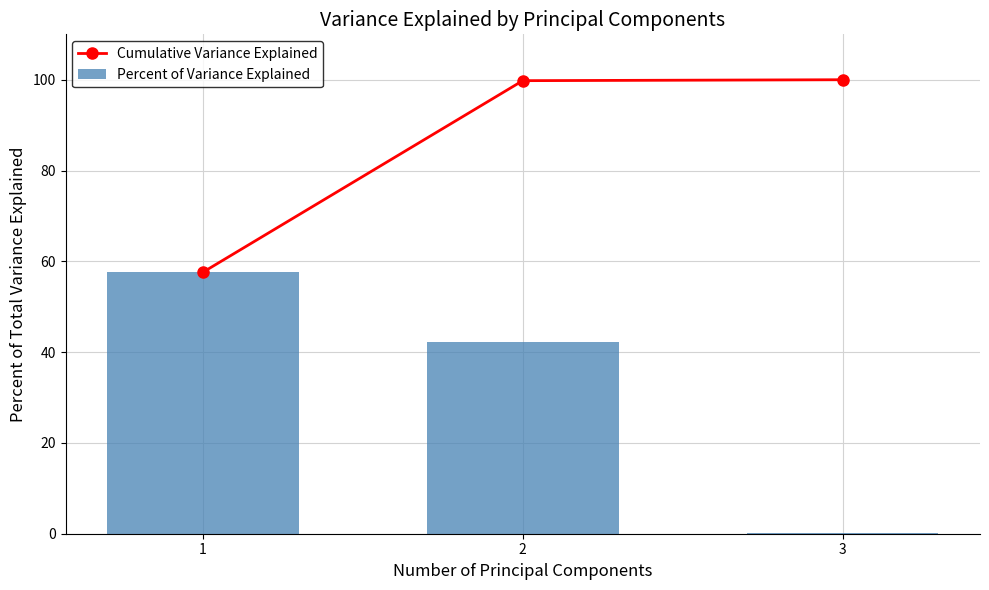

Reading left to right, what are all the values shown in this chart?

Cumulative Variance Explained: 57.6	99.8	100.0
Percent of Variance Explained: 57.6	42.2	0.2